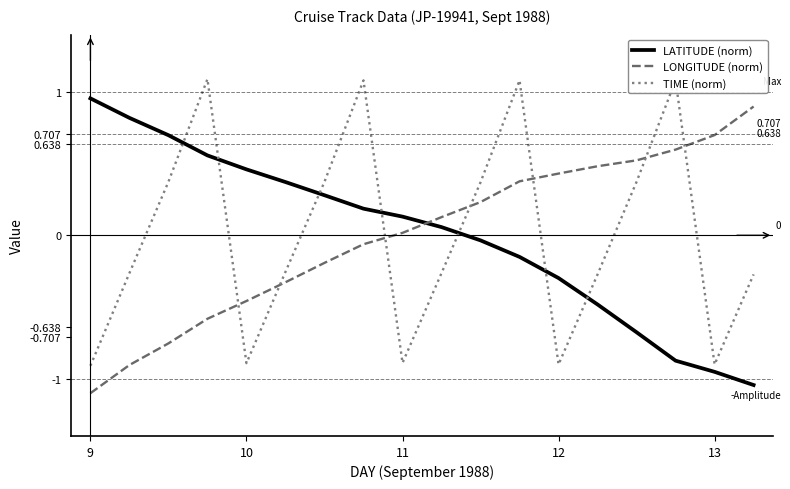

What are all the series names shown in the legend?

LATITUDE (norm), LONGITUDE (norm), TIME (norm)